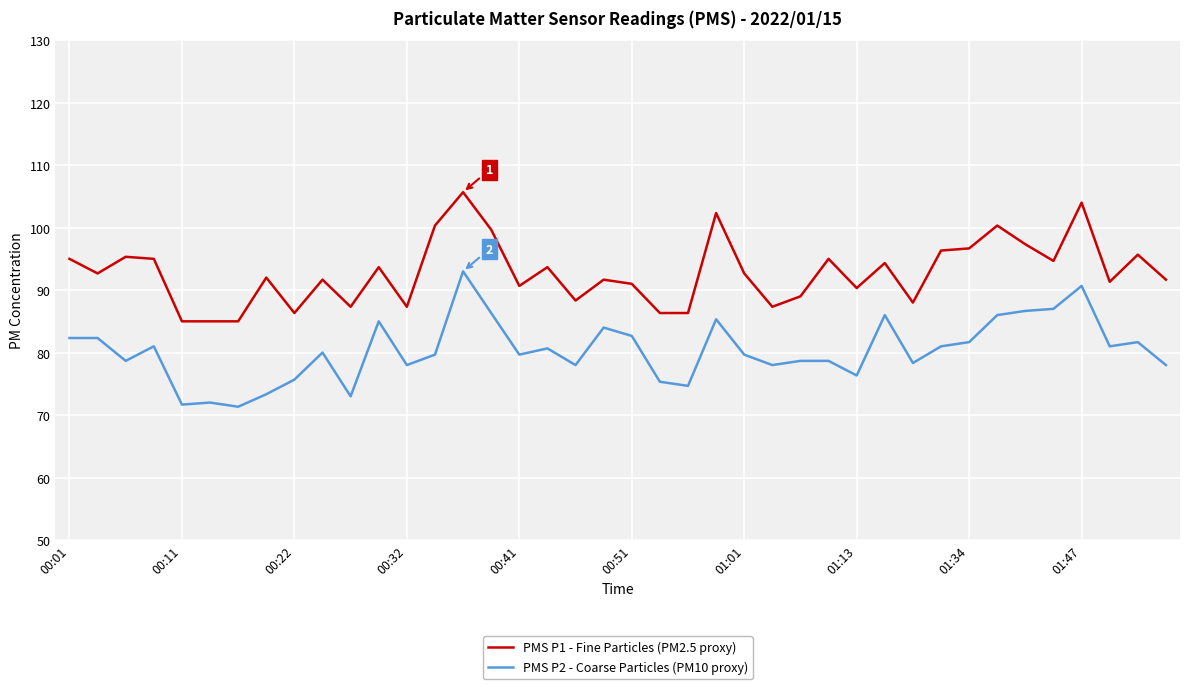

What is the average value of the PMS P1 - Fine Particles (PM2.5 proxy) series?

92.8